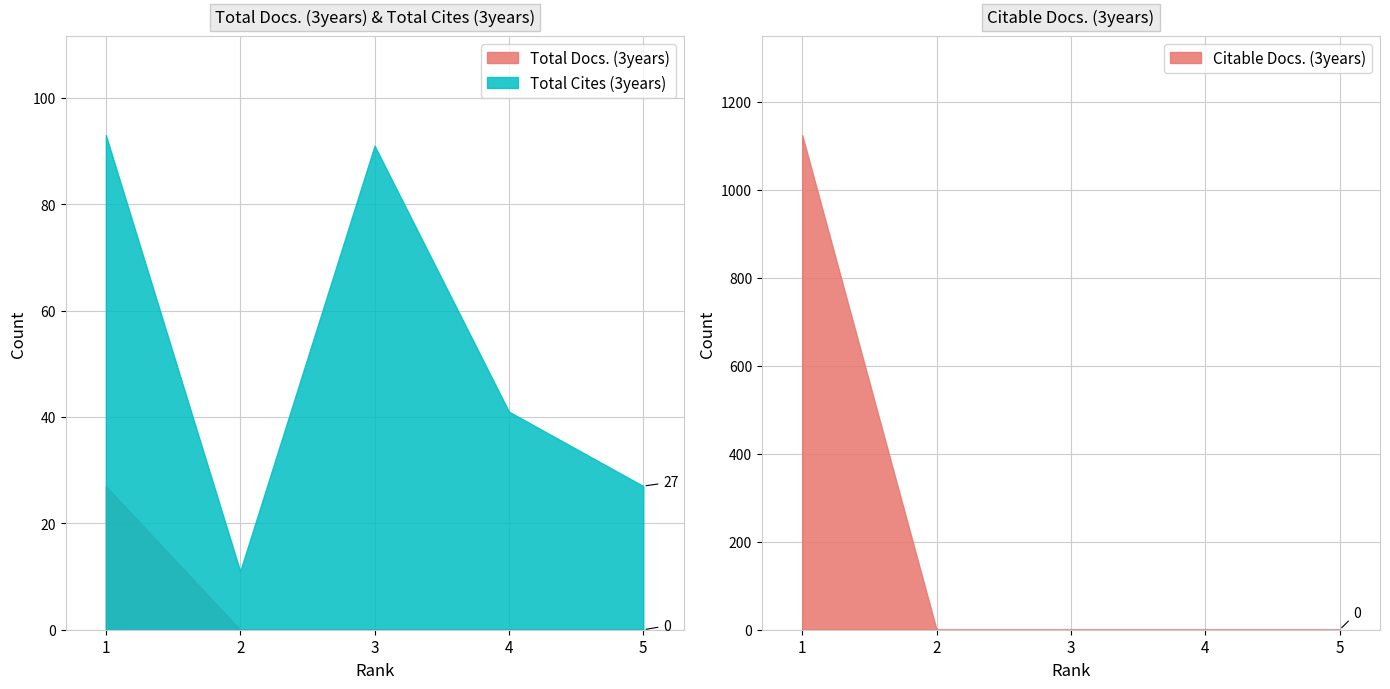

The Total Docs. (3years) series shows 0 at 4. True or false?

True